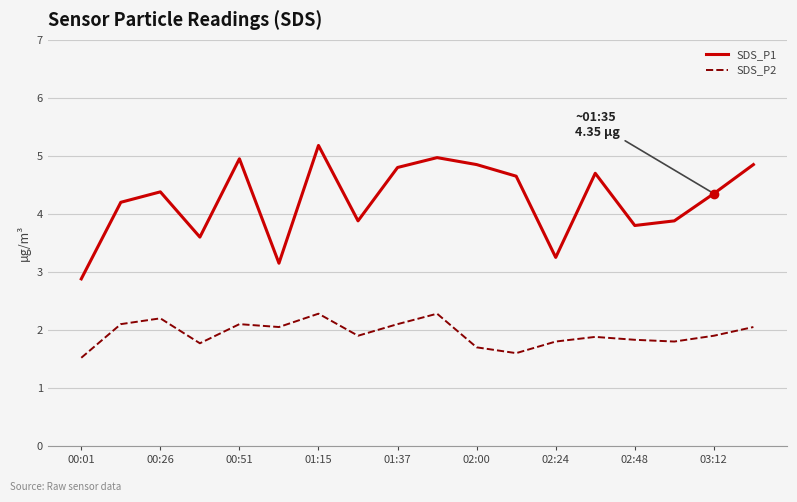

What is the difference between the maximum and minimum values in the SDS_P1 series?

2.3